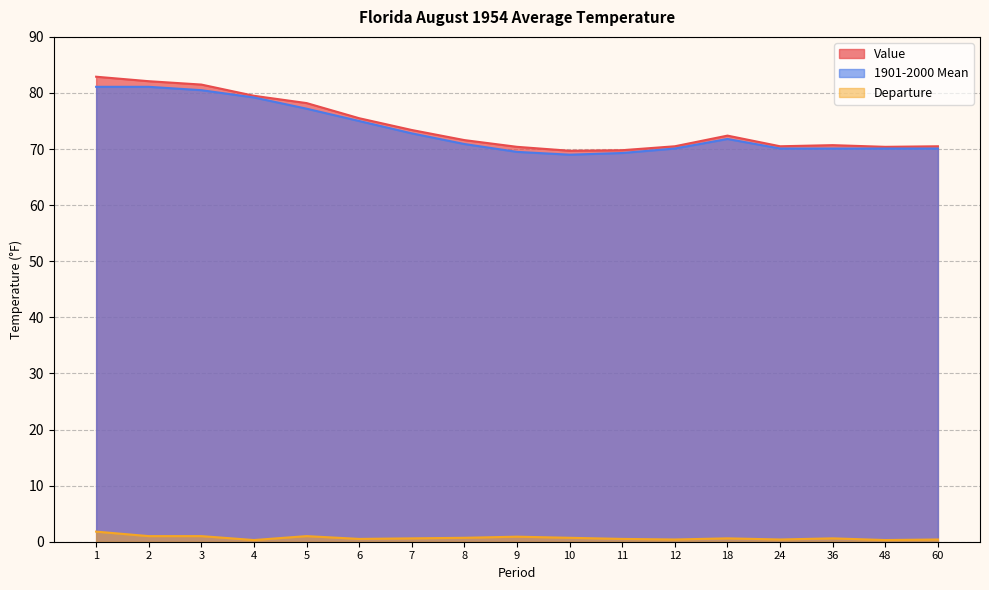

How many data points in 1901-2000 Mean are less than 70?

3